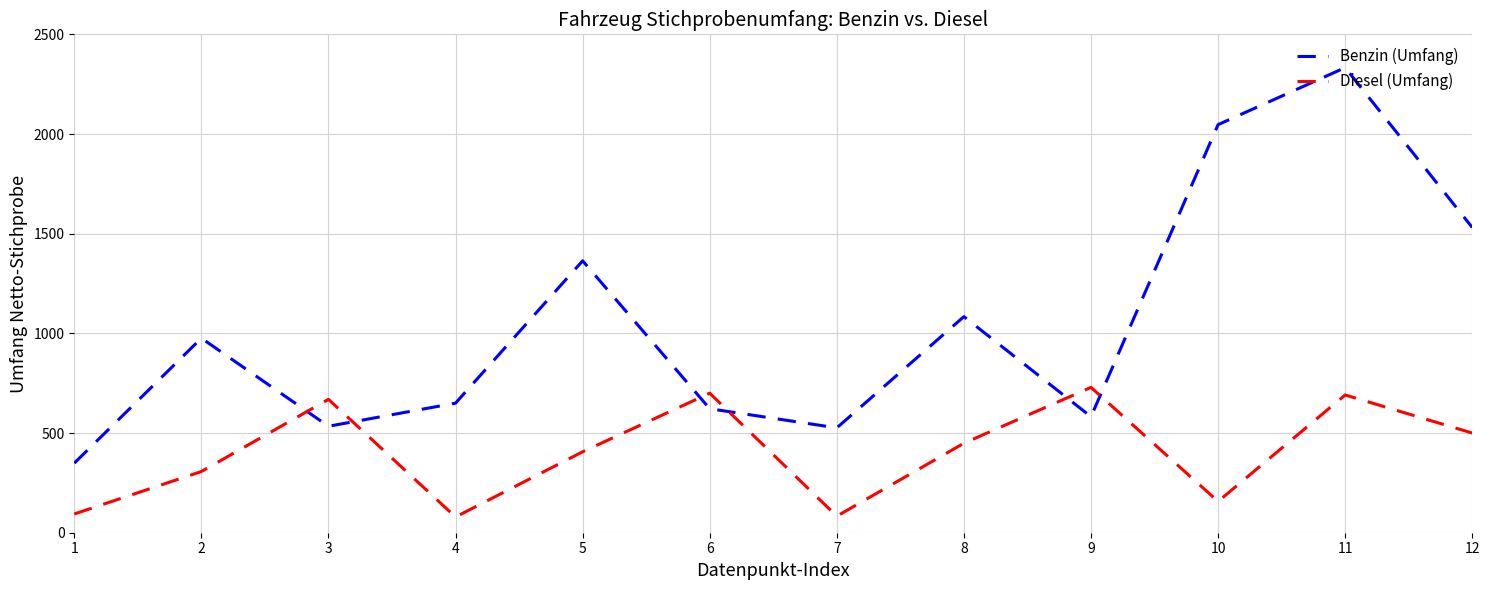

Between 1 and 11, which series saw the biggest shift?

Benzin (Umfang)